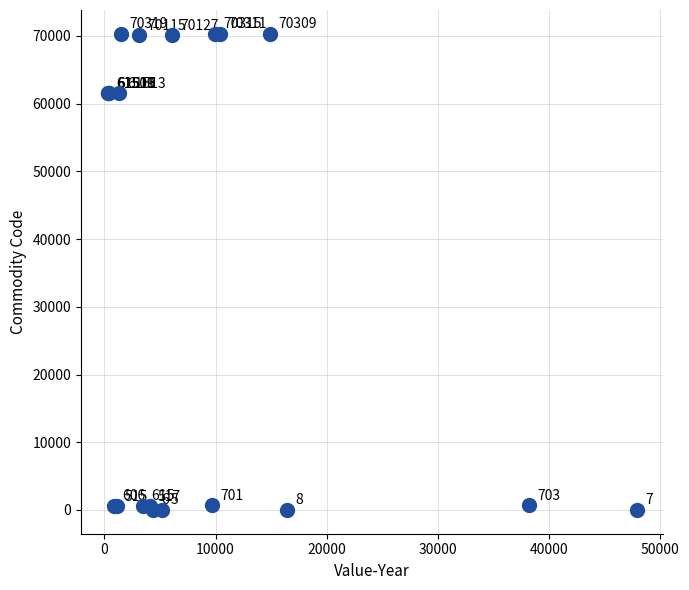

What Y value in the scatter plot is closest to 35162?

61509